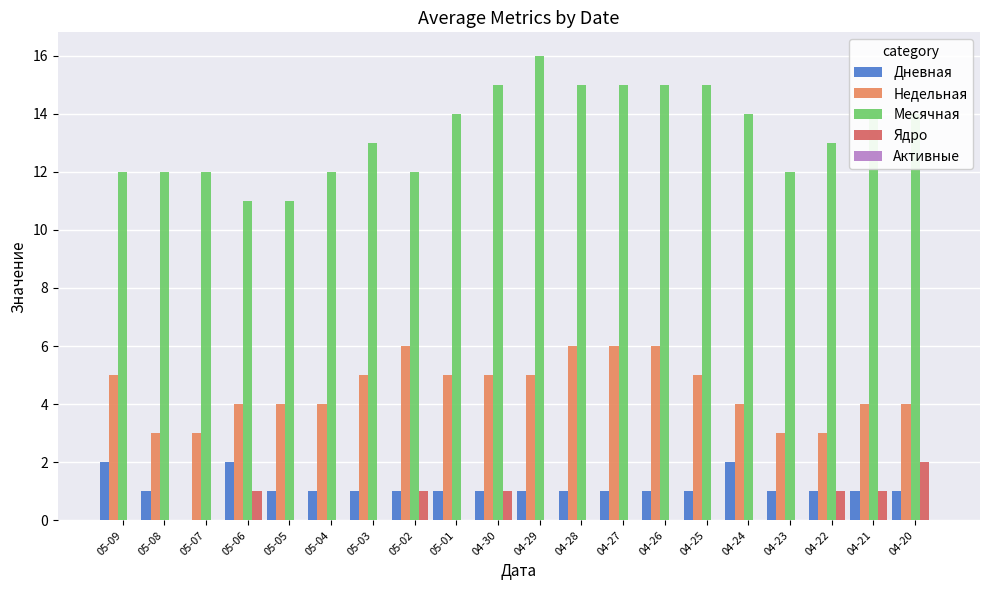

How many Дневная values are between 1 and 2?

19